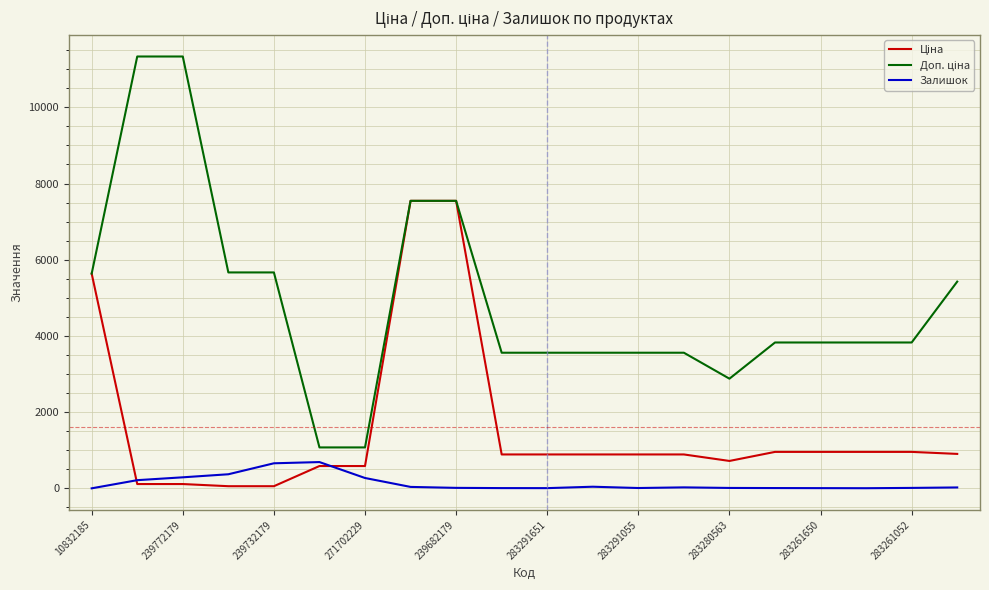

What is the greatest value displayed?

11334.0